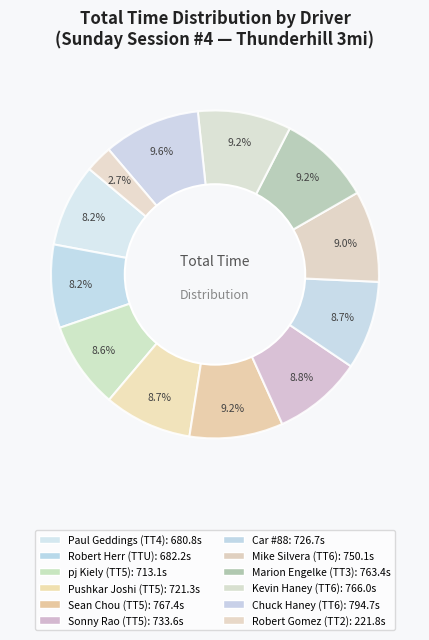

What is the change in value from Sean Chou (TT5) to Chuck Haney (TT6)?

+27.3